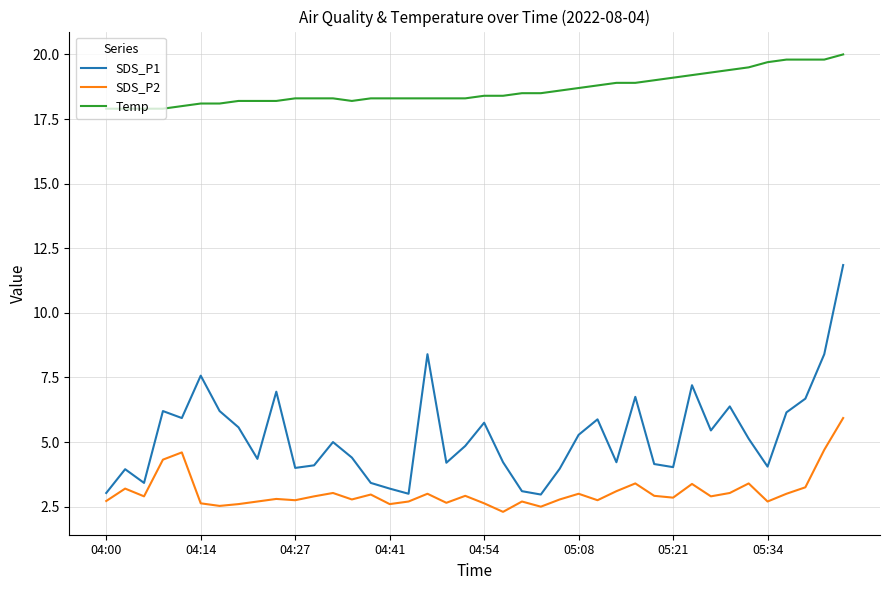

What is the difference between the maximum and minimum values in the SDS_P2 series?

3.6